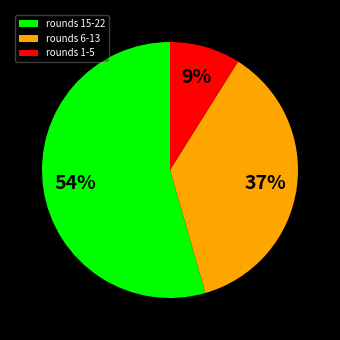

Which category has the biggest portion of the pie?

rounds 15-22